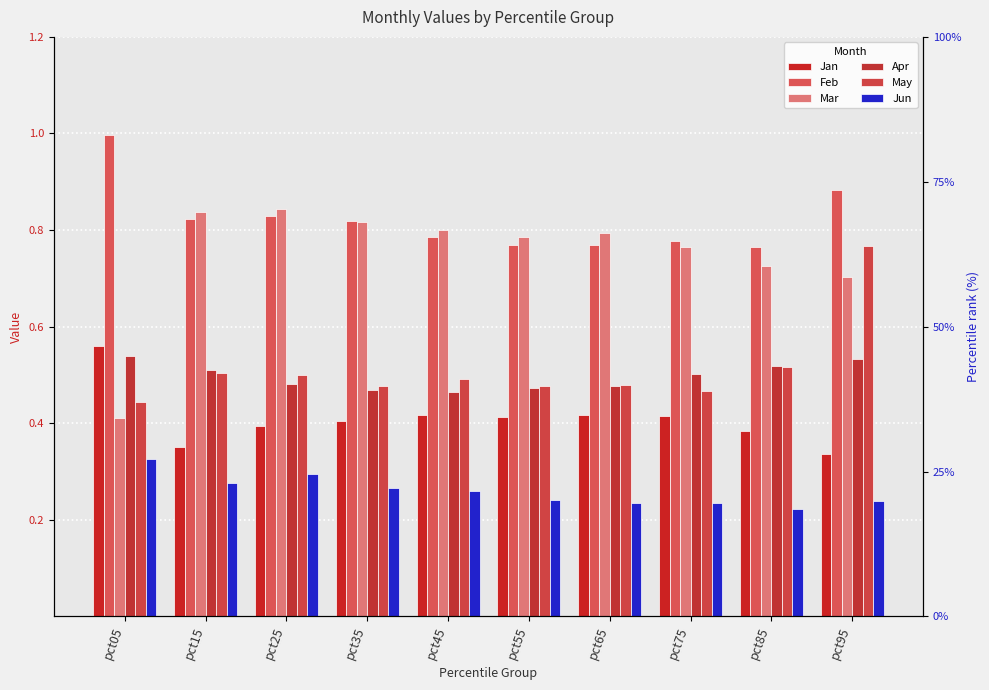

Rank the categories by Apr value from lowest to highest.

pct45, pct35, pct55, pct65, pct25, pct75, pct15, pct85, pct95, pct05